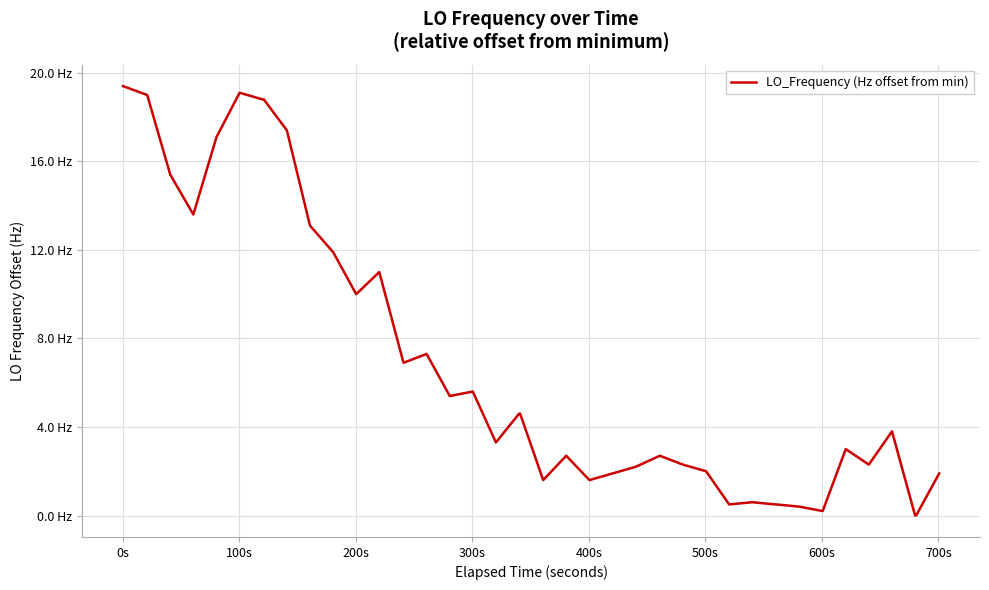

Does the chart have visible grid lines?

Yes